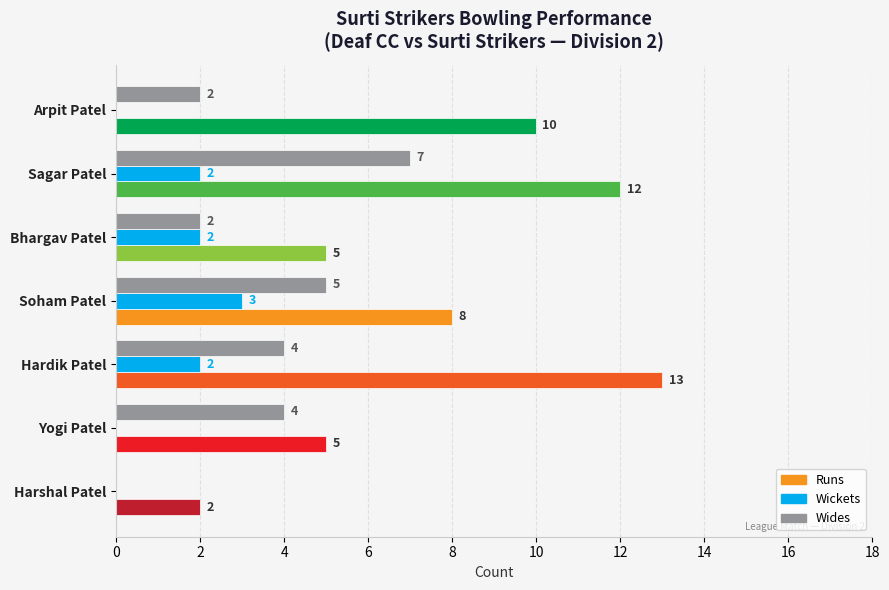

What is the greatest value displayed?

13